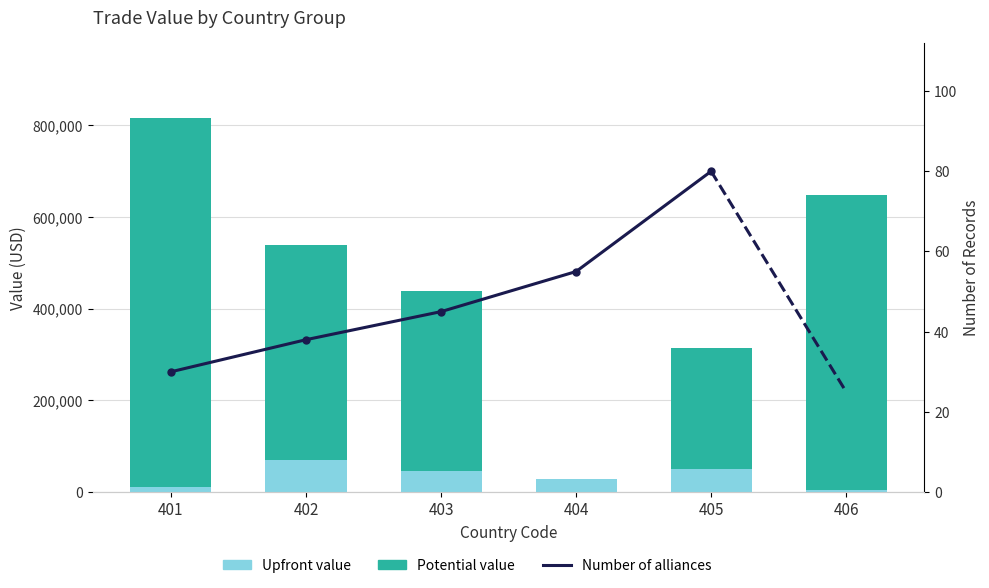

Which has a higher value, 405 or 402?

402